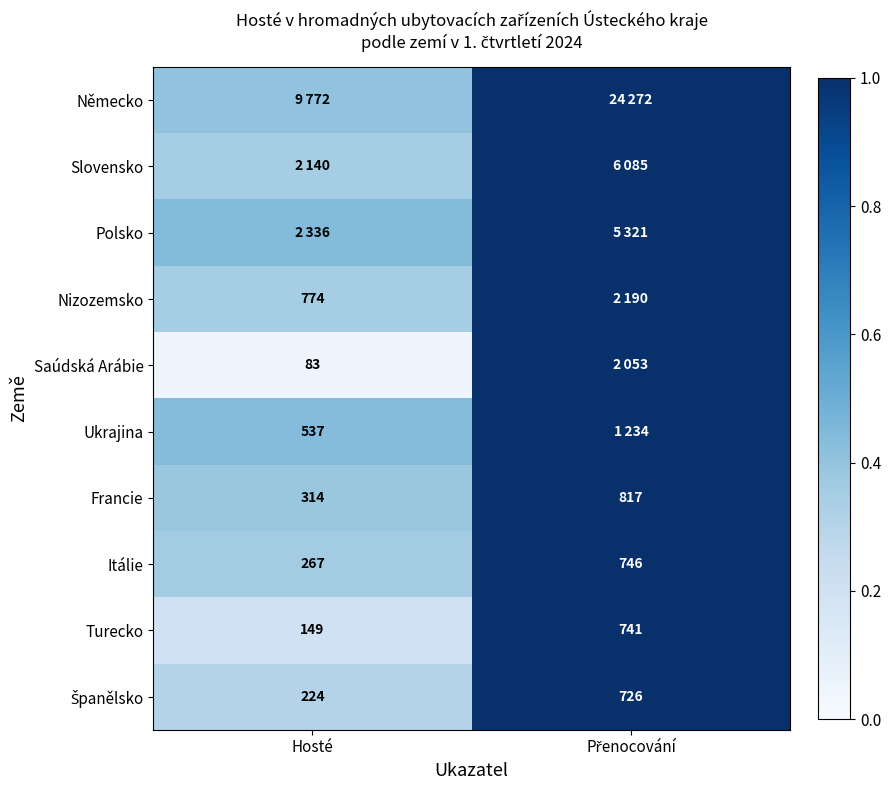

At which label is Itálie closest to 506?

Hosté